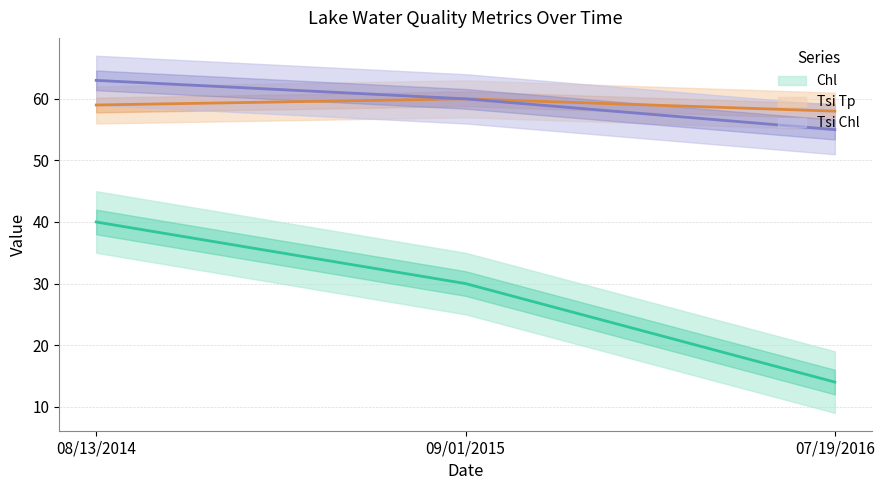

What position from the right is 09/01/2015?

2